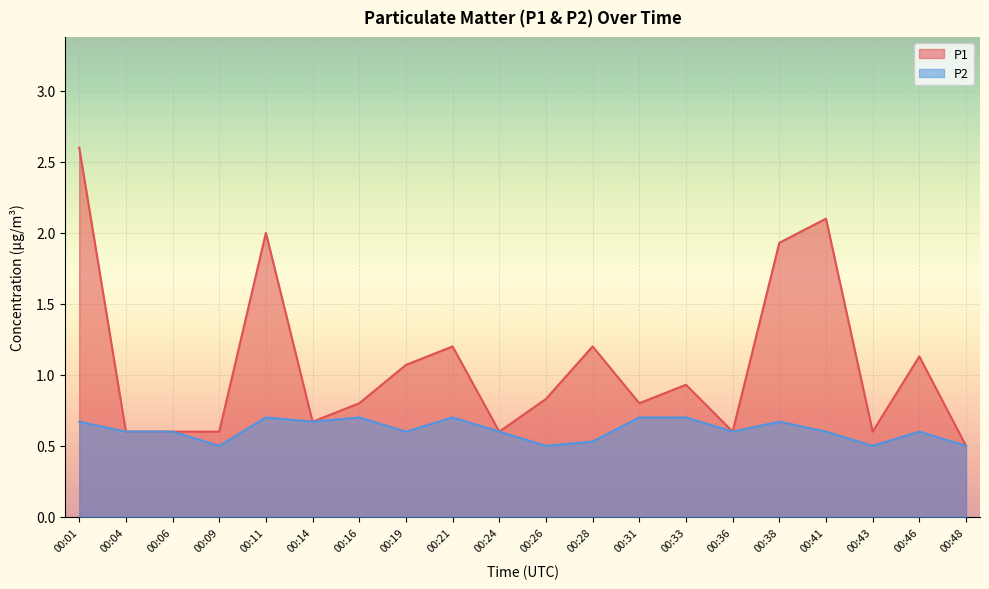

True or false: P2 has more than 2 points higher than both neighbors.

True